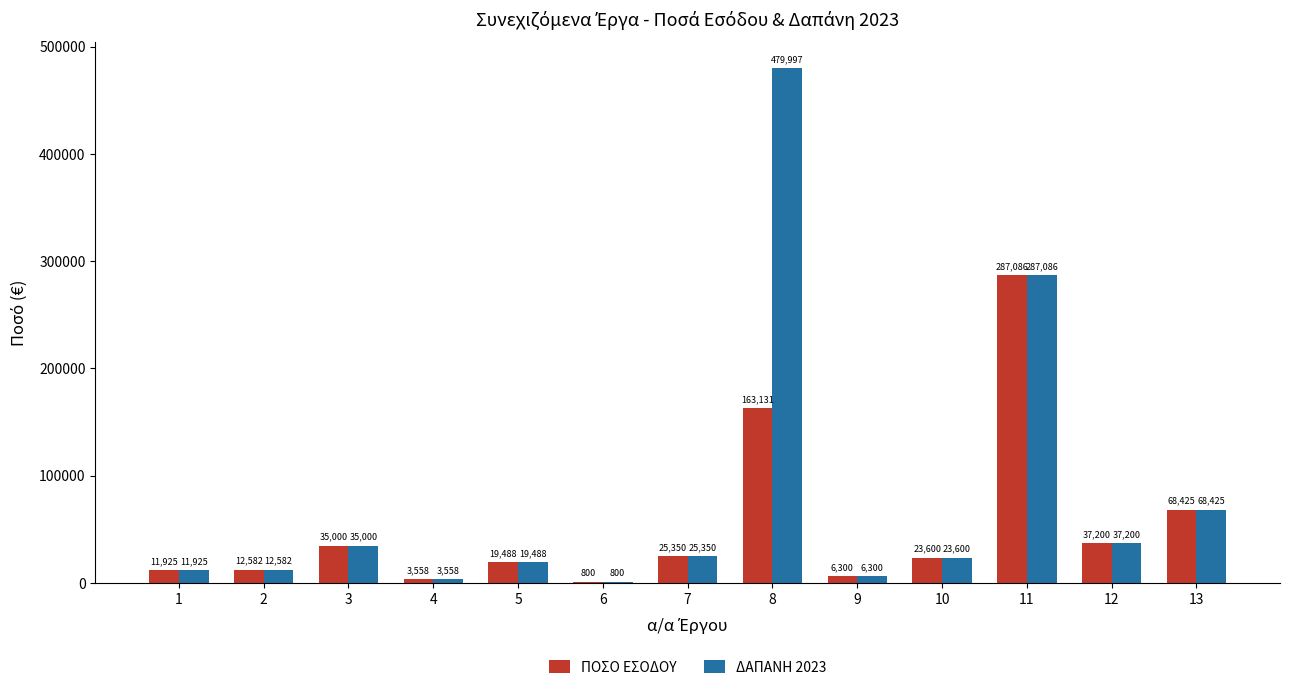

What is the sum of all ΠΟΣΟ ΕΣΟΔΟΥ values?

694445